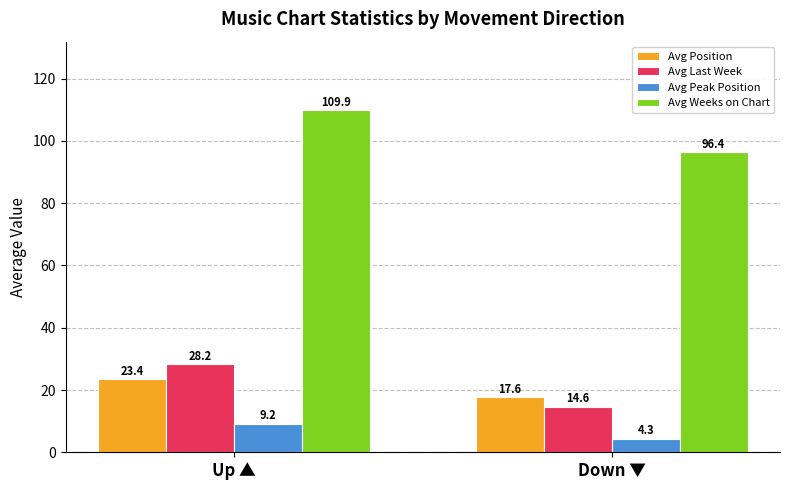

What are all the series names shown in the legend?

Avg Position, Avg Last Week, Avg Peak Position, Avg Weeks on Chart